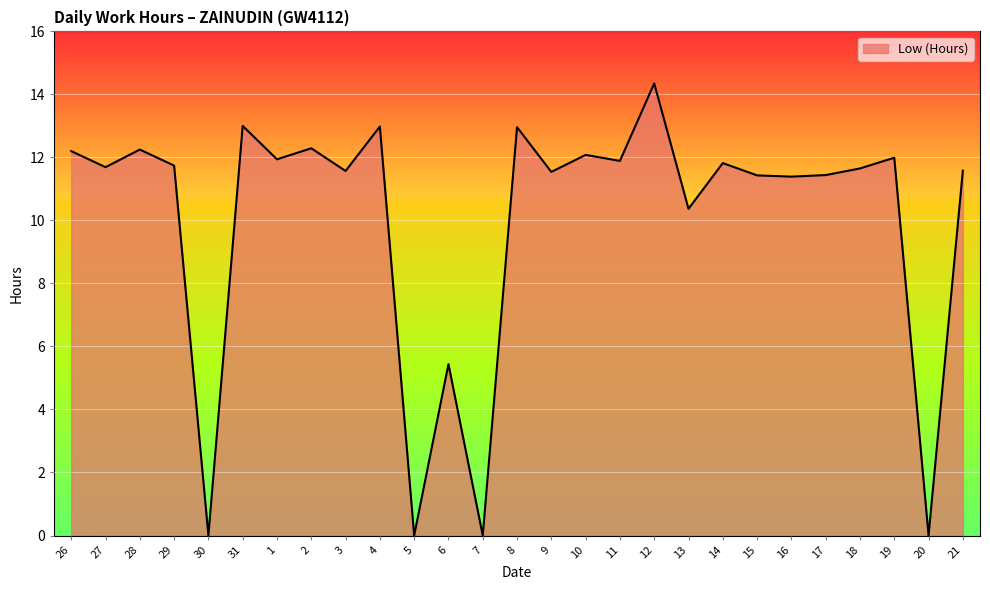

Where is the first local maximum?

28